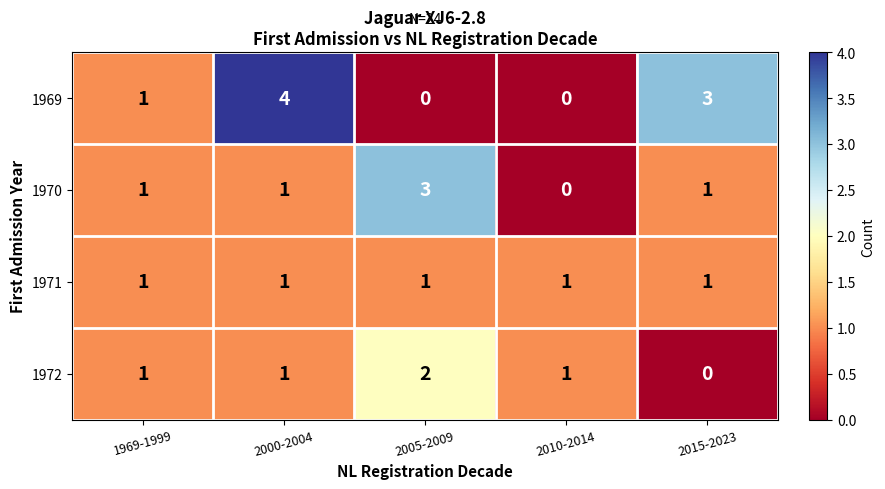

Which series has the largest range (max minus min)?

1969